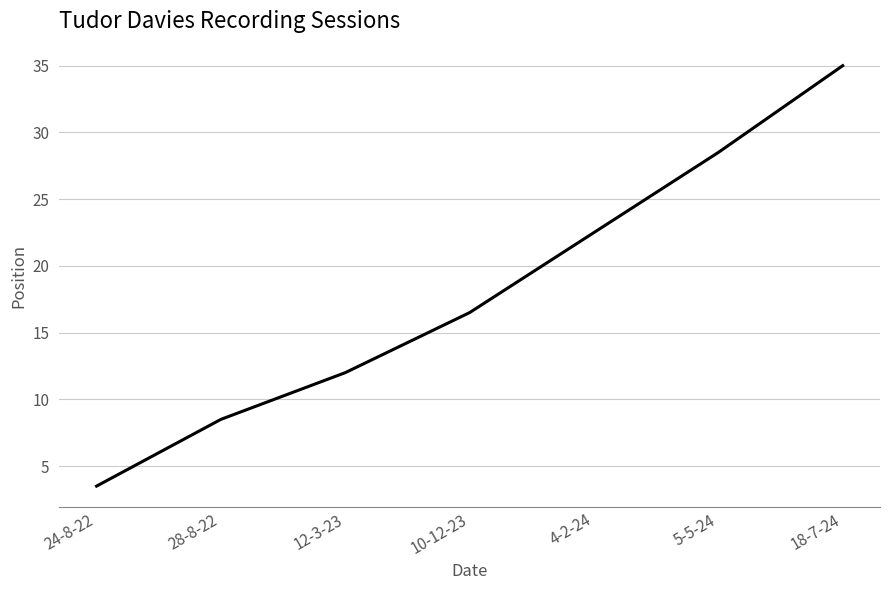

Where is the data nearest to the value 19?

10-12-23